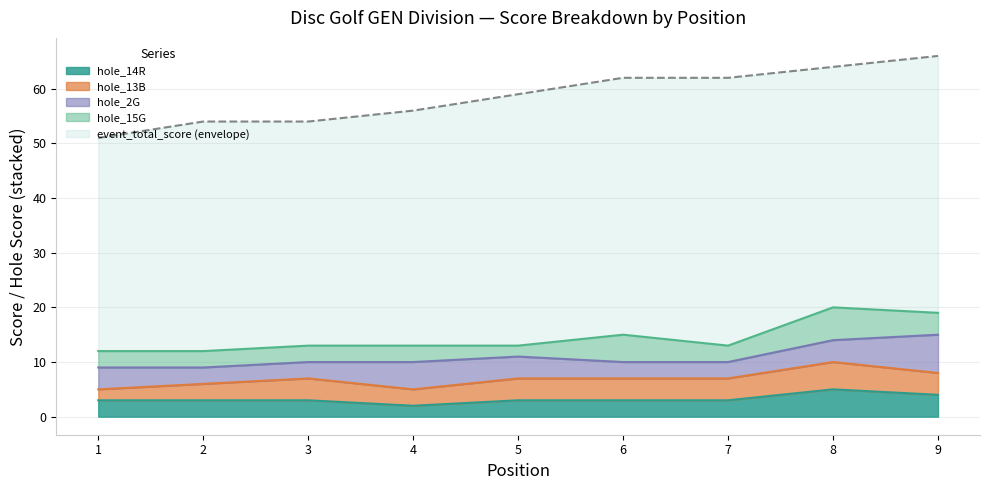

Which series changed the most between 6 and 8?

event_total_score